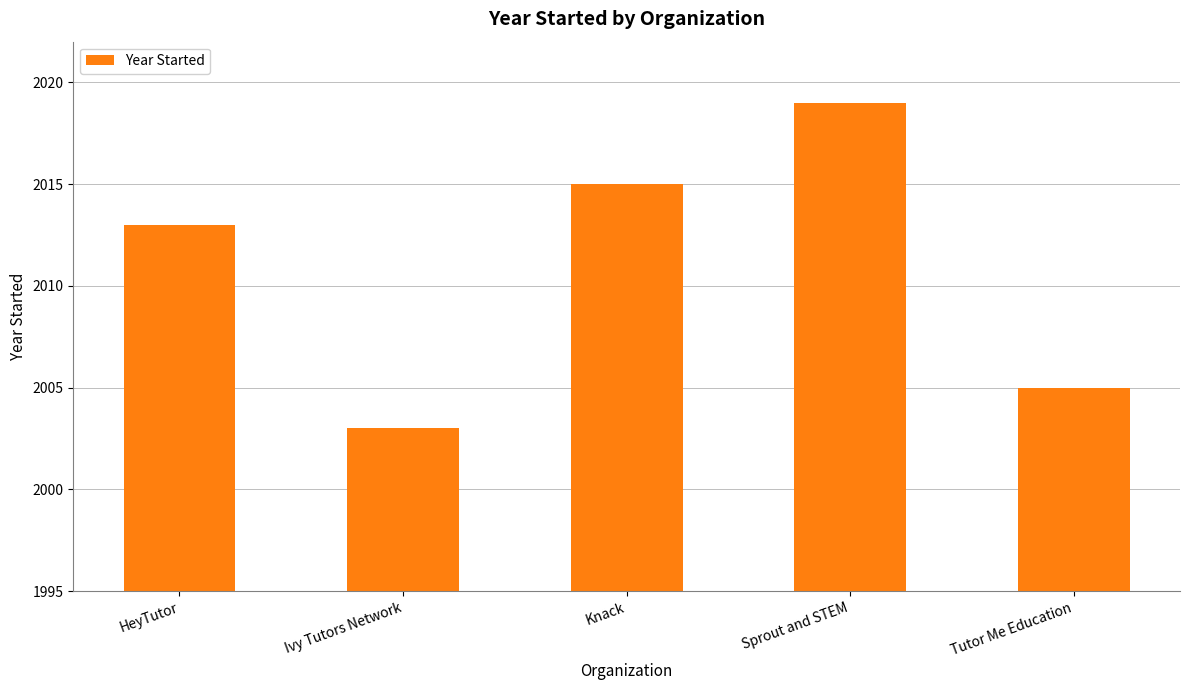

Between HeyTutor and Ivy Tutors Network, which is larger?

HeyTutor